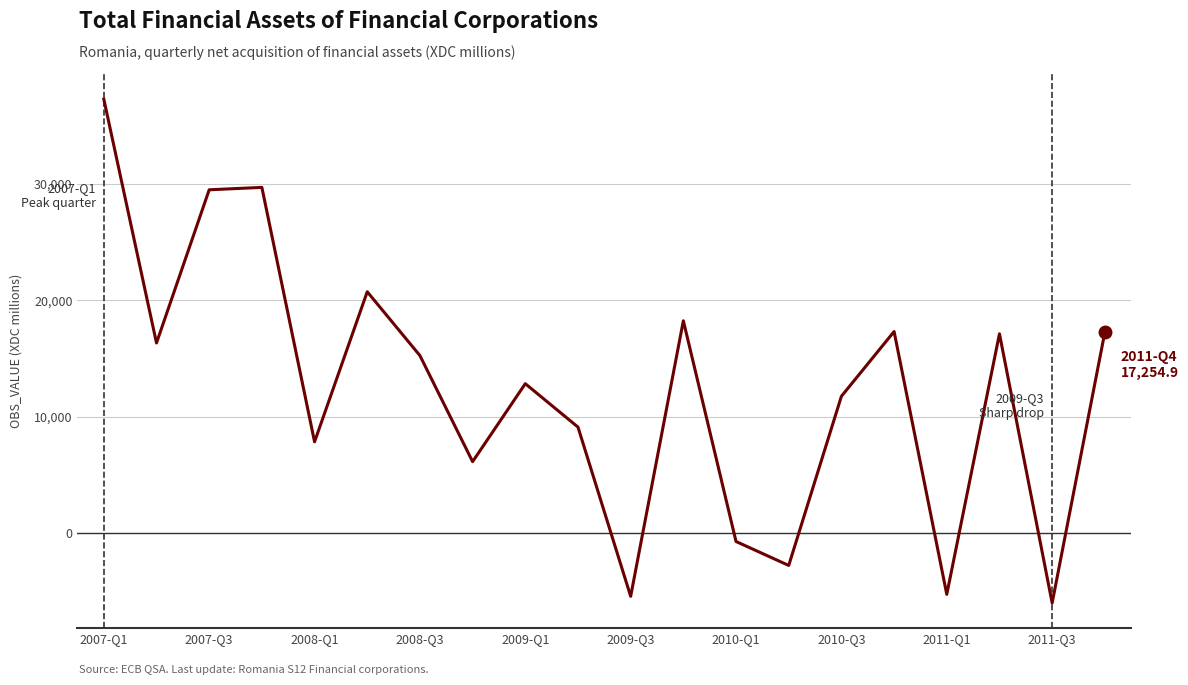

What is the sum of all values?

246237.0